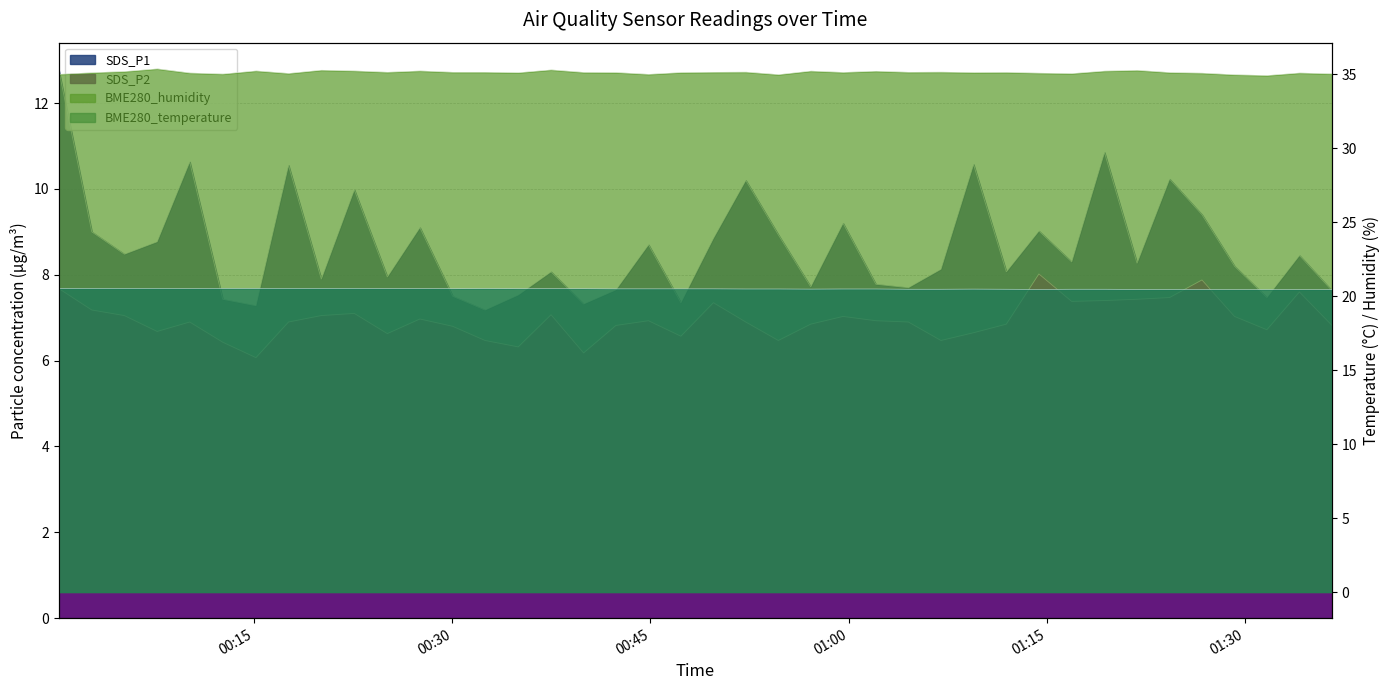

What is the value of the BME280_temperature point at the 5th from the left?

20.5